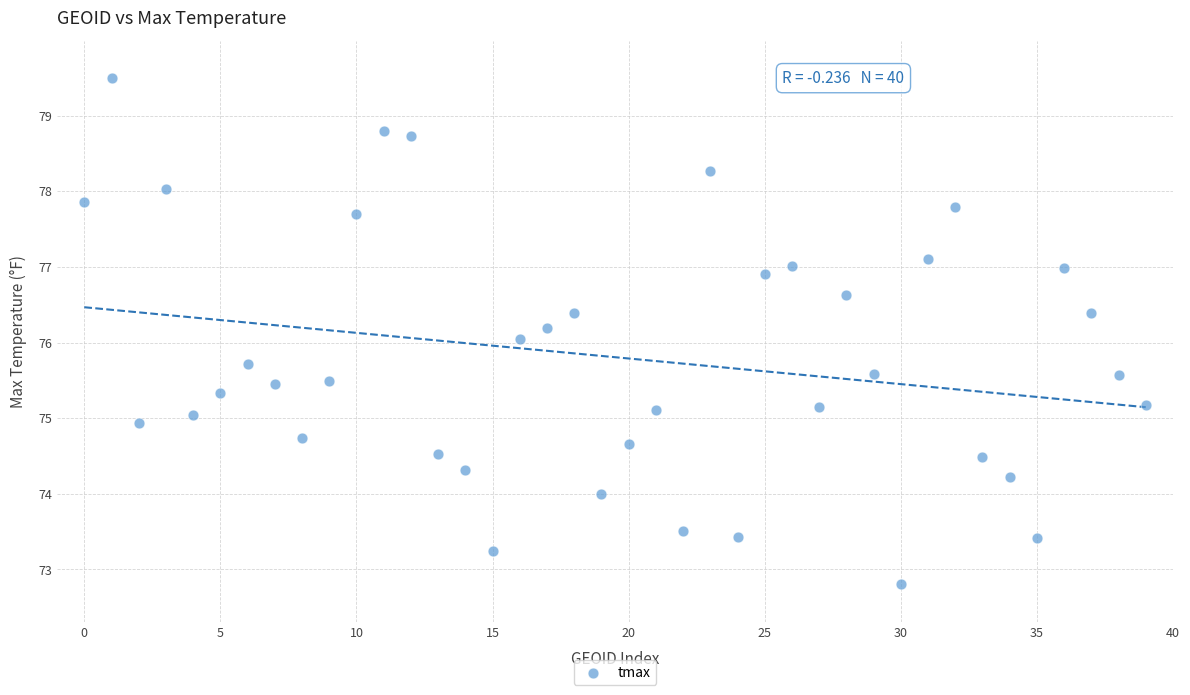

What is the range of Y values (max minus min)?

6.7